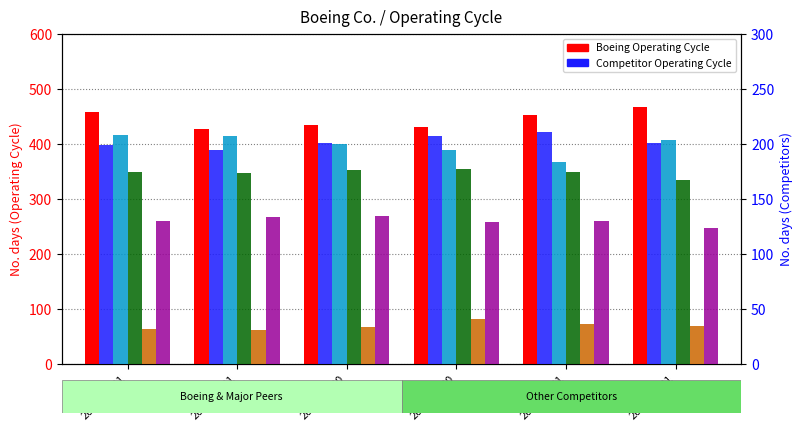

At which label does Boeing Operating Cycle reach its peak?

2022-12-31